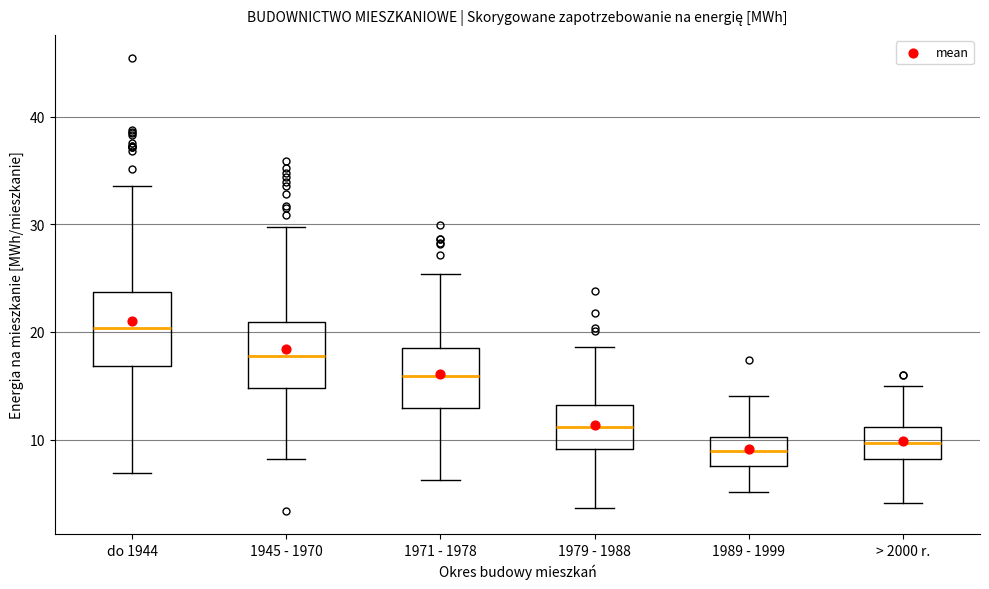

Reading left to right, transcribe this box plot: for each box, give where its median line is, the range the box spans, and where its two whiskers end, as read against the y-axis. The values are not printed on the chart, so give them approximately, as read against the axis.

do 1944: median 20, box 17 to 24, whiskers 7 to 34
1945 - 1970: median 18, box 15 to 21, whiskers 8 to 30
1971 - 1978: median 16, box 13 to 19, whiskers 6 to 25
1979 - 1988: median 11, box 9 to 13, whiskers 4 to 19
1989 - 1999: median 9, box 8 to 10, whiskers 5 to 14
> 2000 r.: median 10, box 8 to 11, whiskers 4 to 15